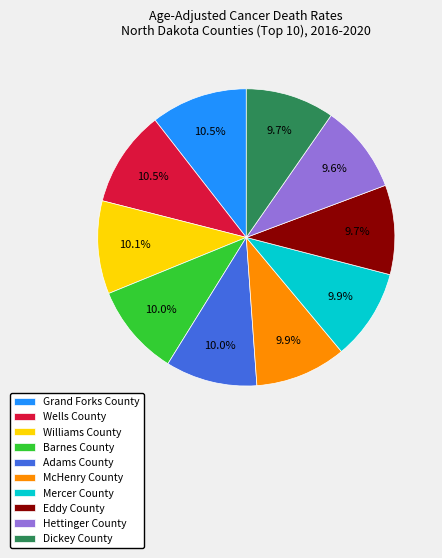

To the nearest percent, what portion does Dickey County represent?

10%